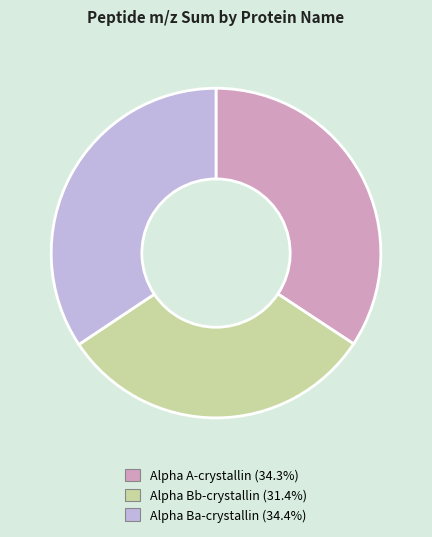

Is the sum of Alpha A-crystallin and Alpha Bb-crystallin greater than half?

Yes